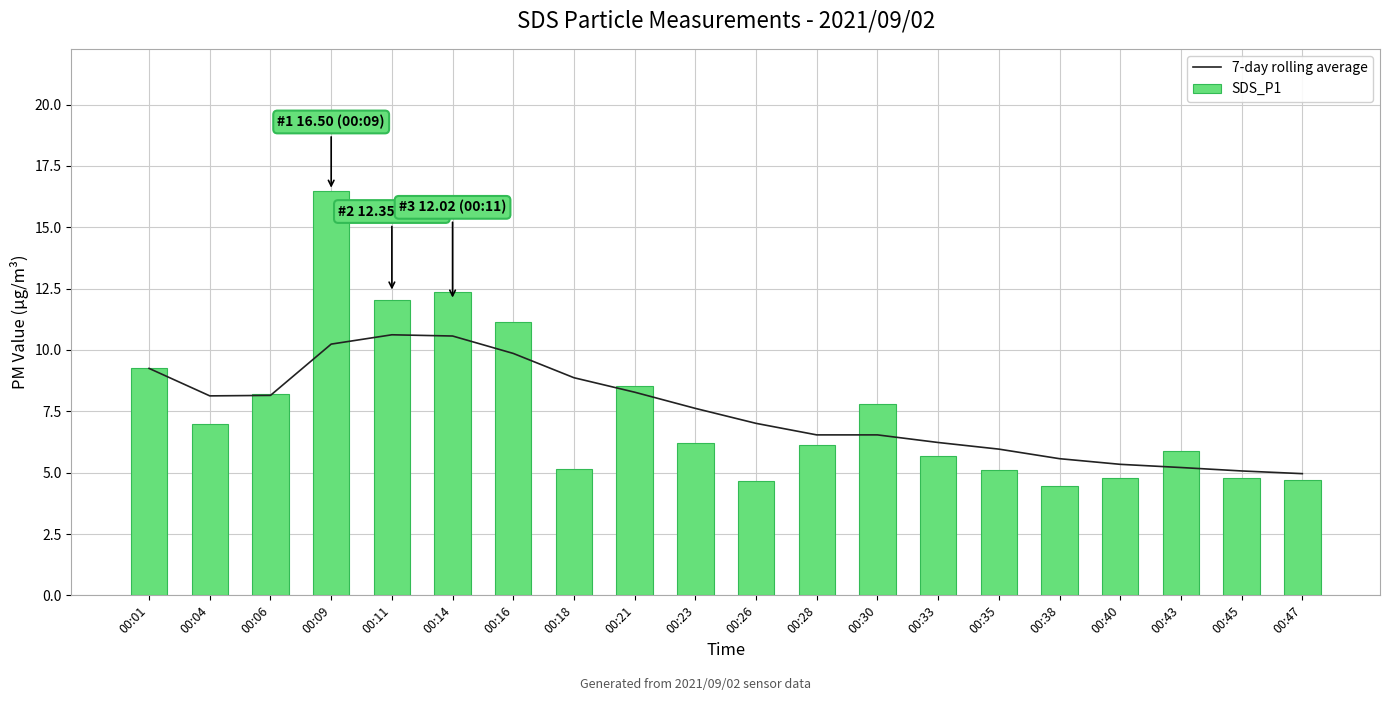

Which category has the highest value in the 7-day rolling average series?

00:11